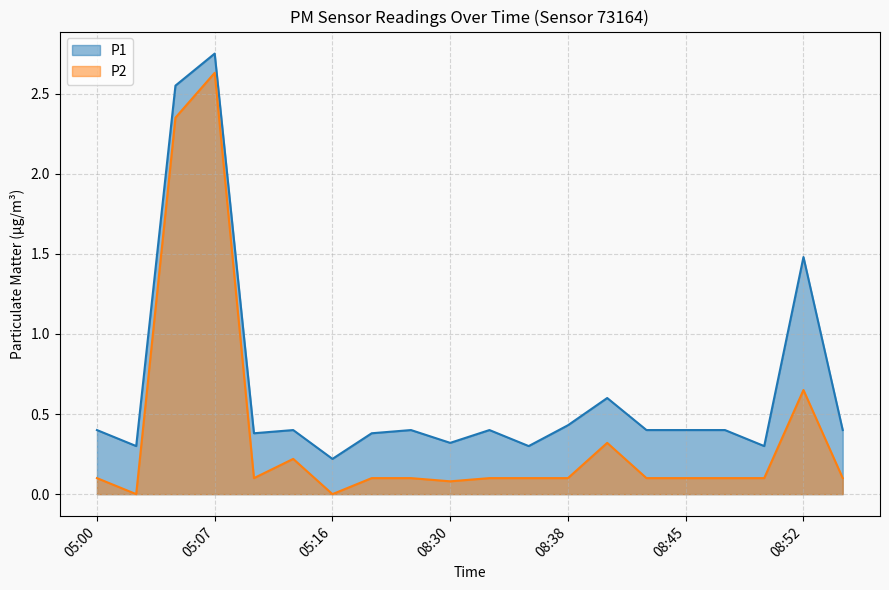

Is it true that P1 equals 0.6 at 05:10?

False